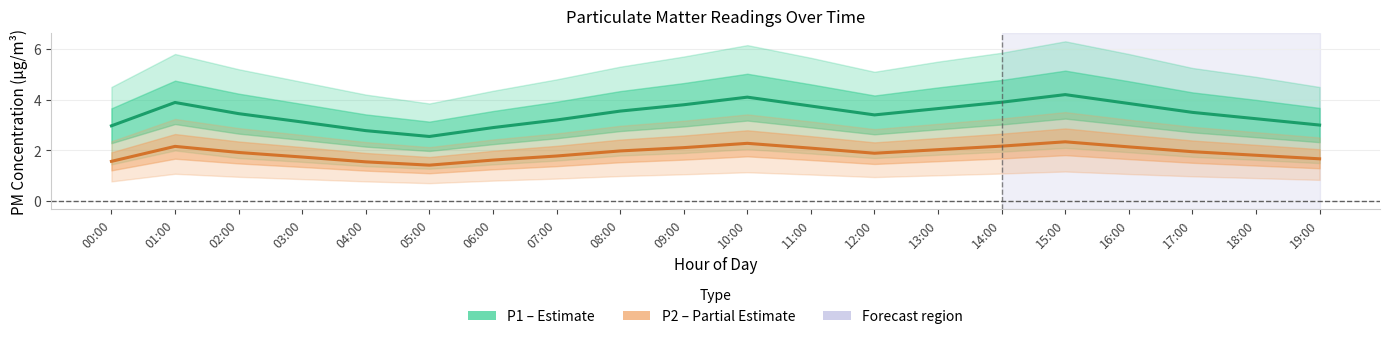

What is the label of the 9th point from the left?

08:00